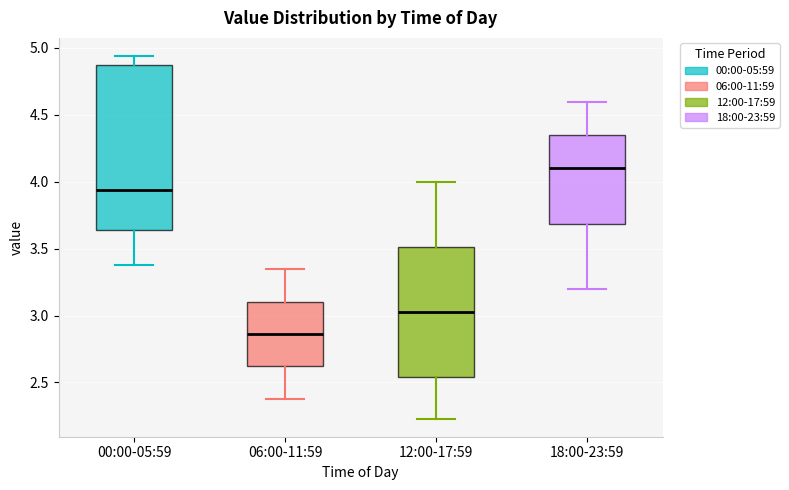

Which box is the tallest, from its lower edge to its upper edge?

00:00-05:59